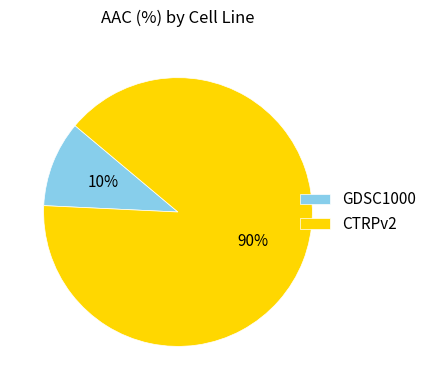

Rank the categories by value from lowest to highest.

GDSC1000, CTRPv2